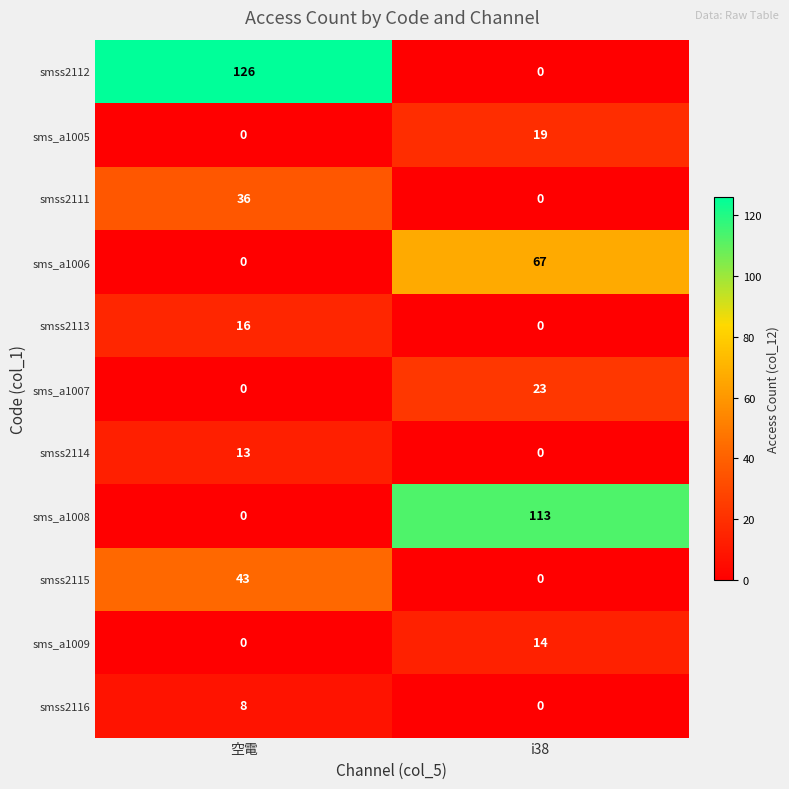

Reading left to right, extract all data points from this chart.

smss2112: 空電=126	i38=0
sms_a1005: 空電=0	i38=19
smss2111: 空電=36	i38=0
sms_a1006: 空電=0	i38=67
smss2113: 空電=16	i38=0
sms_a1007: 空電=0	i38=23
smss2114: 空電=13	i38=0
sms_a1008: 空電=0	i38=113
smss2115: 空電=43	i38=0
sms_a1009: 空電=0	i38=14
smss2116: 空電=8	i38=0